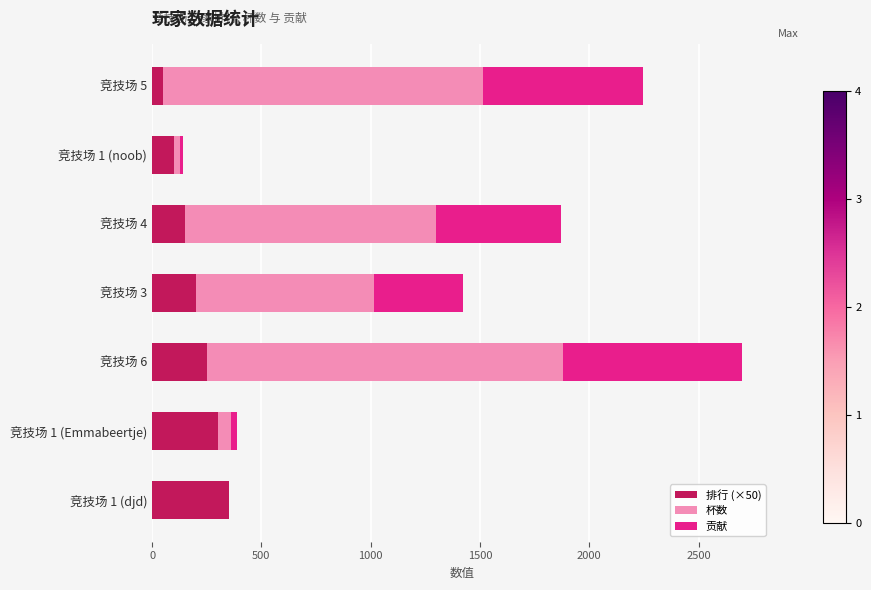

At which category is the sum across all series the highest?

竞技场 6